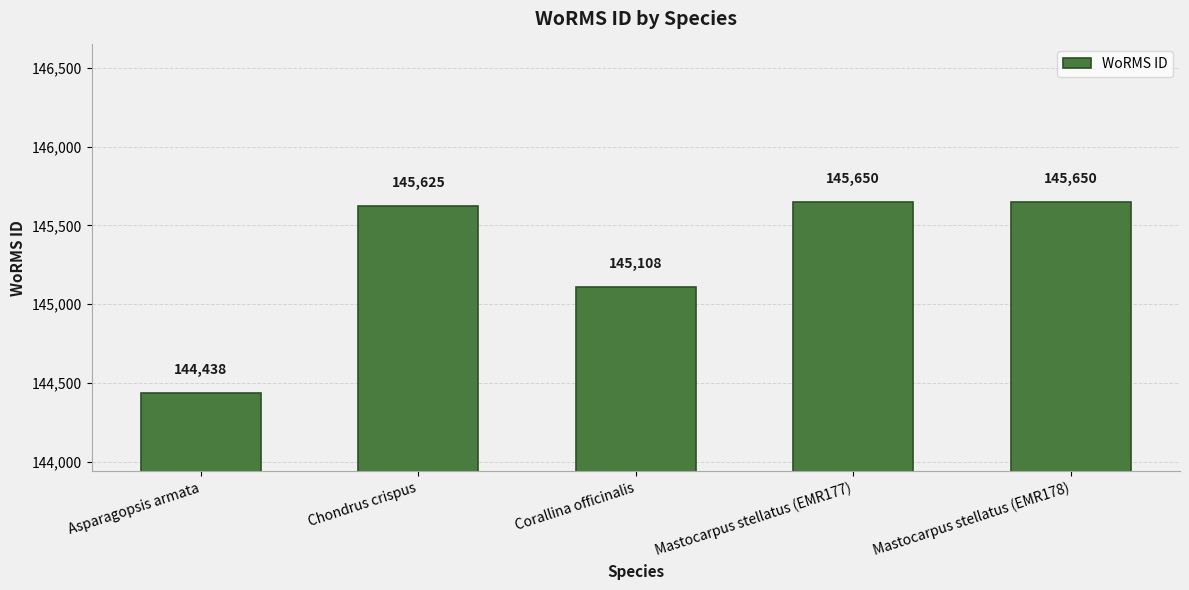

What is the maximum value shown in the chart?

145650